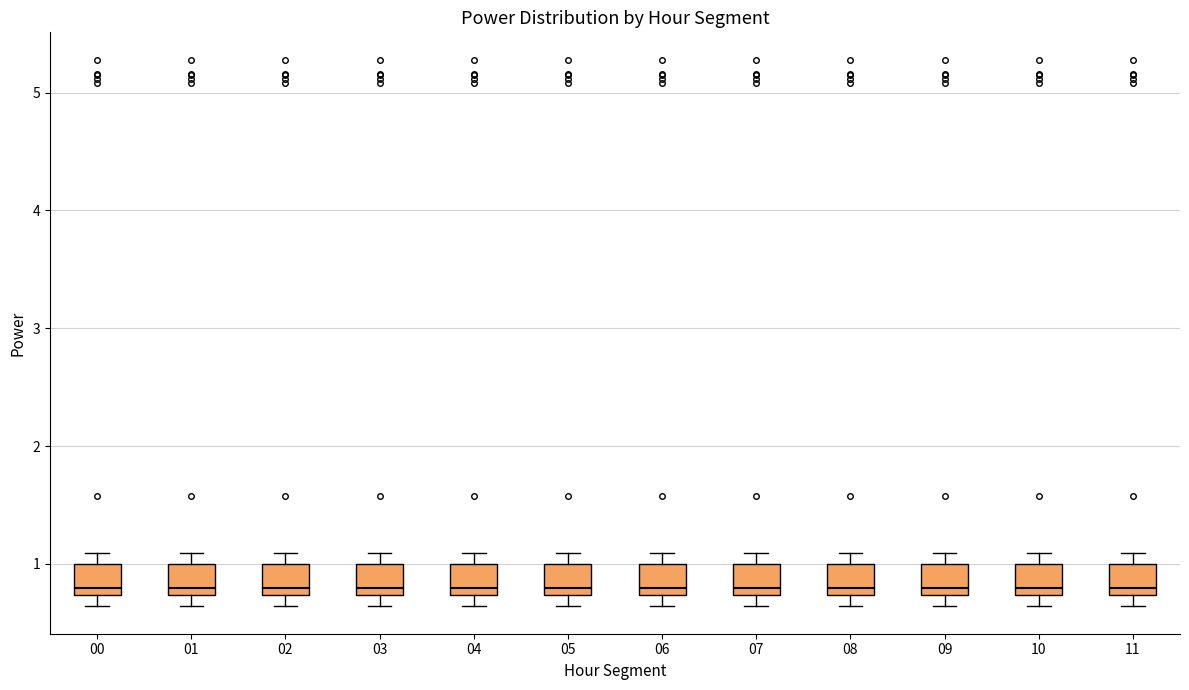

Reading left to right, transcribe this box plot: for each box, give where its median line is, the range the box spans, and where its two whiskers end, as read against the y-axis. The values are not printed on the chart, so give them approximately, as read against the axis.

00: median 0.8, box 0.7 to 1.0, whiskers 0.6 to 1.1
01: median 0.8, box 0.7 to 1.0, whiskers 0.6 to 1.1
02: median 0.8, box 0.7 to 1.0, whiskers 0.6 to 1.1
03: median 0.8, box 0.7 to 1.0, whiskers 0.6 to 1.1
04: median 0.8, box 0.7 to 1.0, whiskers 0.6 to 1.1
05: median 0.8, box 0.7 to 1.0, whiskers 0.6 to 1.1
06: median 0.8, box 0.7 to 1.0, whiskers 0.6 to 1.1
07: median 0.8, box 0.7 to 1.0, whiskers 0.6 to 1.1
08: median 0.8, box 0.7 to 1.0, whiskers 0.6 to 1.1
09: median 0.8, box 0.7 to 1.0, whiskers 0.6 to 1.1
10: median 0.8, box 0.7 to 1.0, whiskers 0.6 to 1.1
11: median 0.8, box 0.7 to 1.0, whiskers 0.6 to 1.1